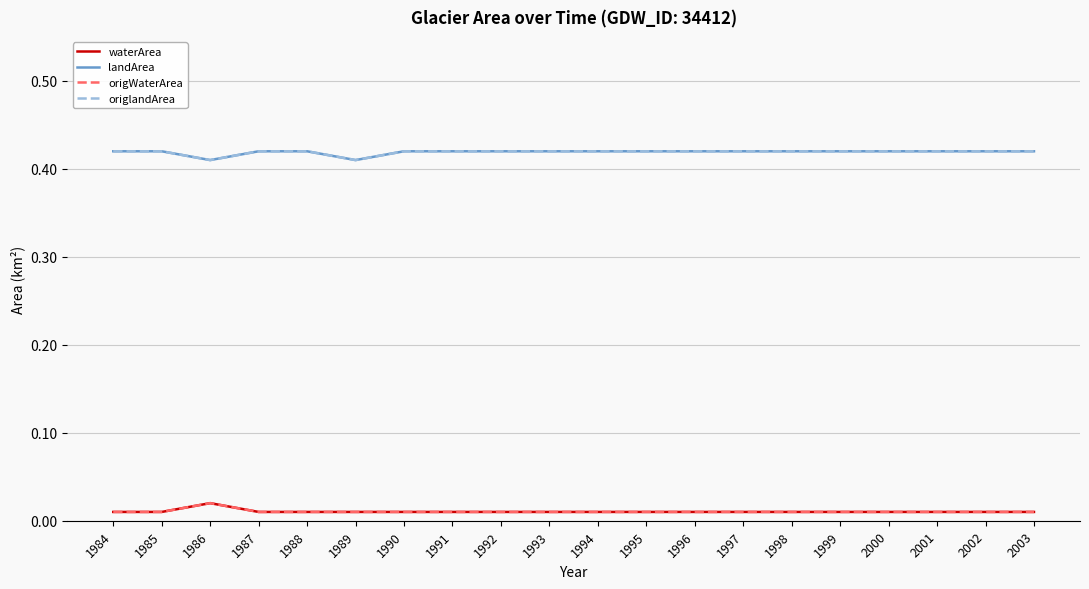

Does the chart display data point markers on the line(s)?

No